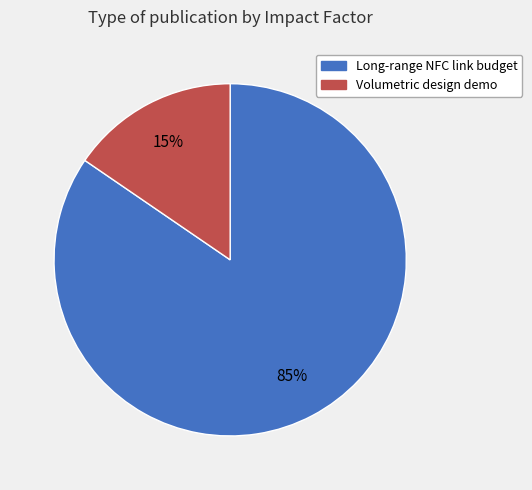

Is there a majority slice in this chart?

Yes